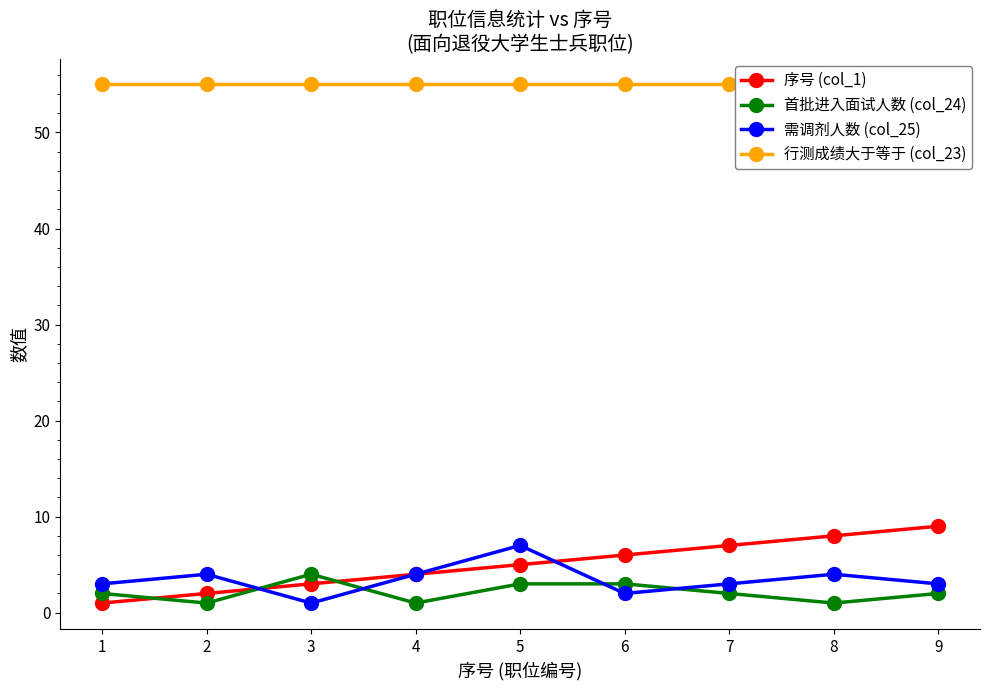

How many lines are shown in the chart?

4